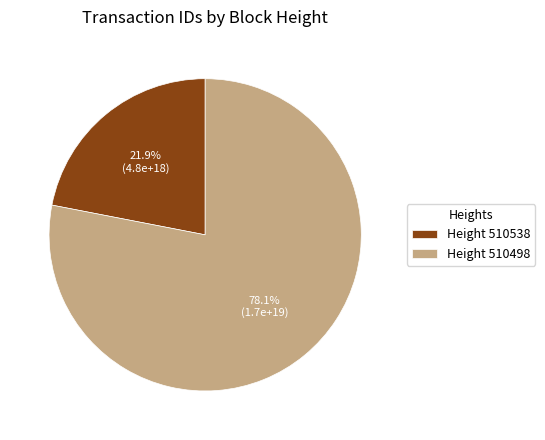

Count the number of slices in the pie.

2